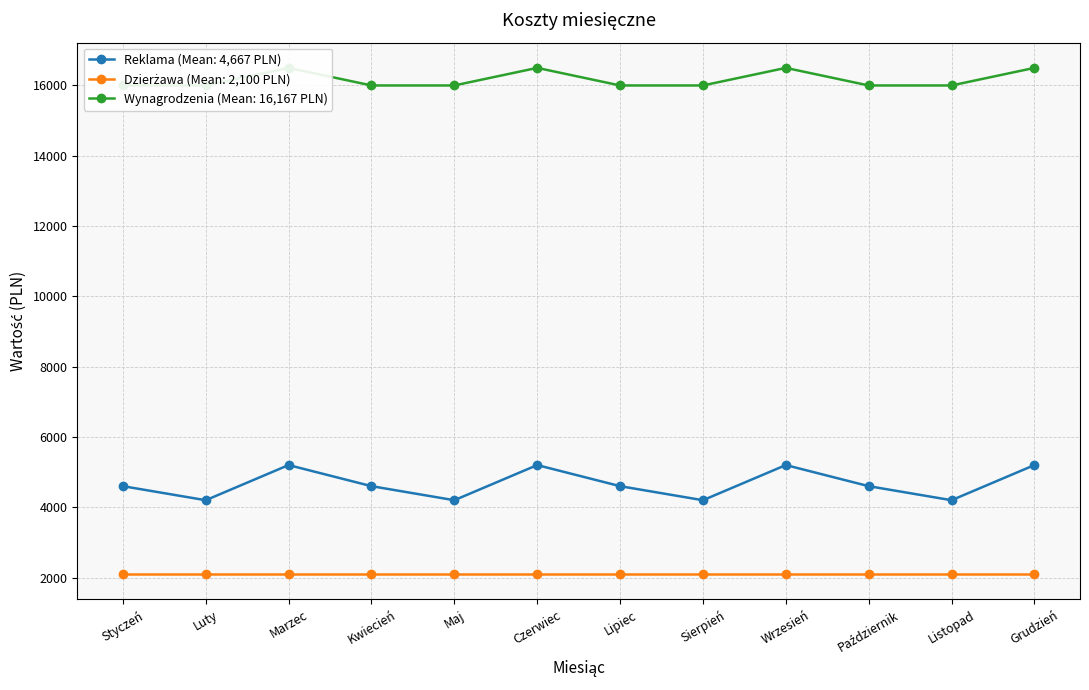

True or false: Reklama (Mean: 4,667 PLN) has more than 1 points higher than both neighbors.

True